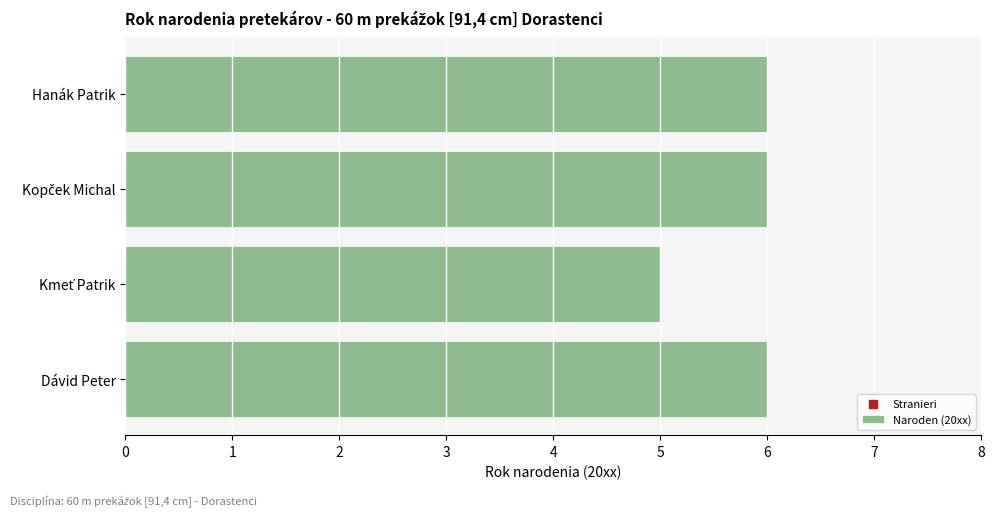

What are all the series names shown in the legend?

Naroden (20xx), Stranieri